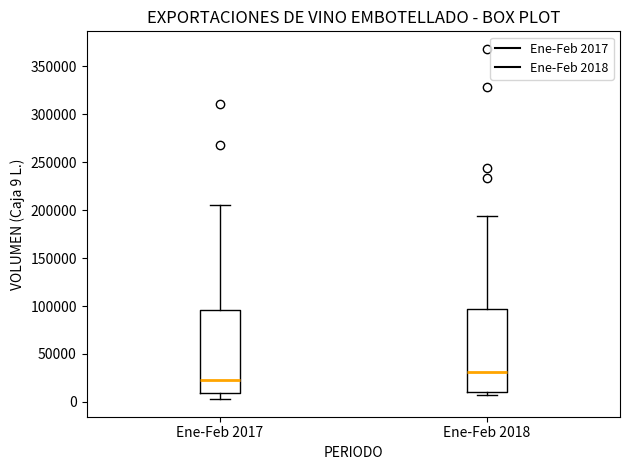

Reading left to right, read every box against the y-axis: the position of its median line, the range the box covers, and the ends of its whiskers. The values are not printed on the chart, so give them approximately, as read against the axis.

Ene-Feb 2017: median 25000, box 10000 to 95000, whiskers 5000 to 205000
Ene-Feb 2018: median 30000, box 10000 to 95000, whiskers 5000 to 195000